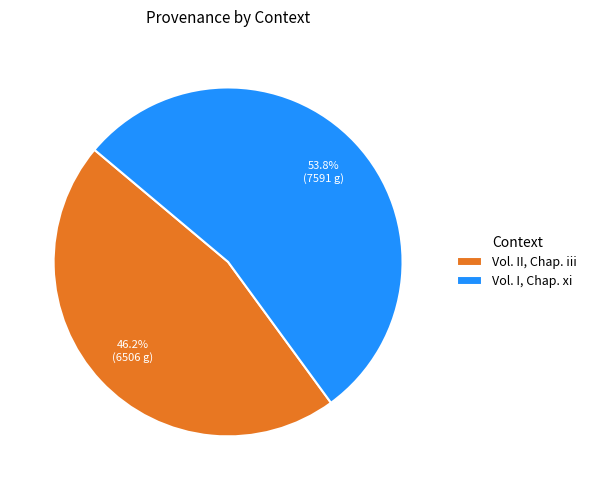

To the nearest percent, what portion does Vol. II, Chap. iii represent?

46%